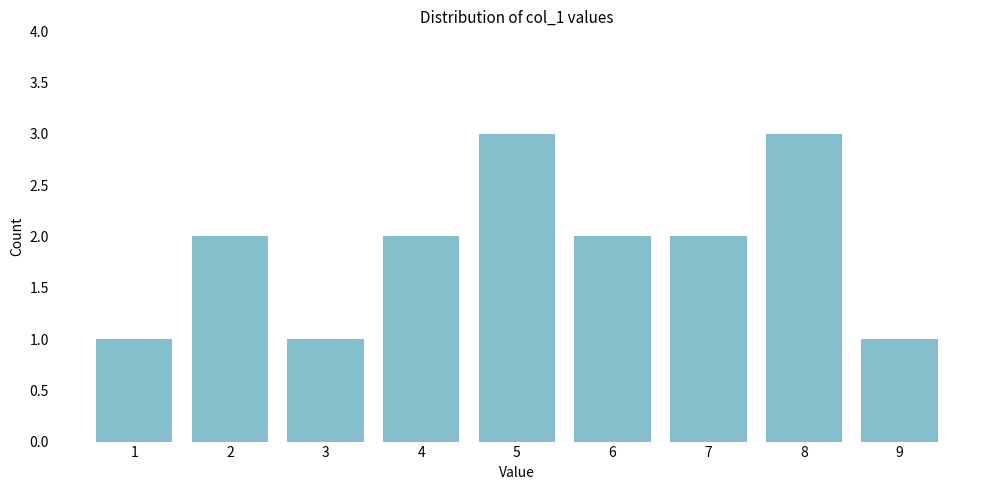

What is the height of the bar covering 4.5 to 5.5 on the x-axis? The values are not printed on the chart, so give them approximately, as read against the axis.

3